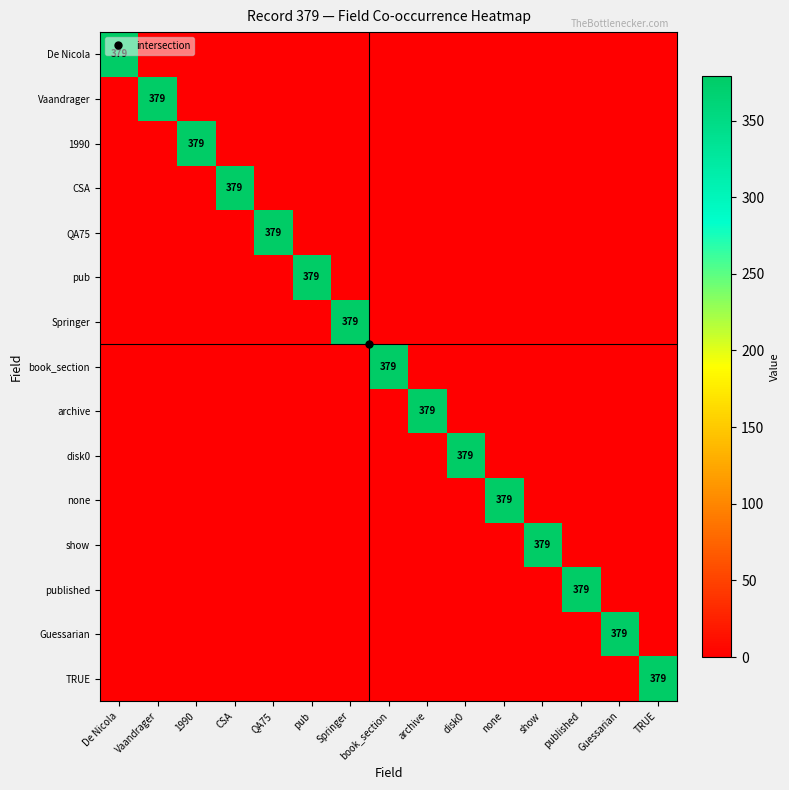

Which has a higher value, QA75 or 1990?

QA75